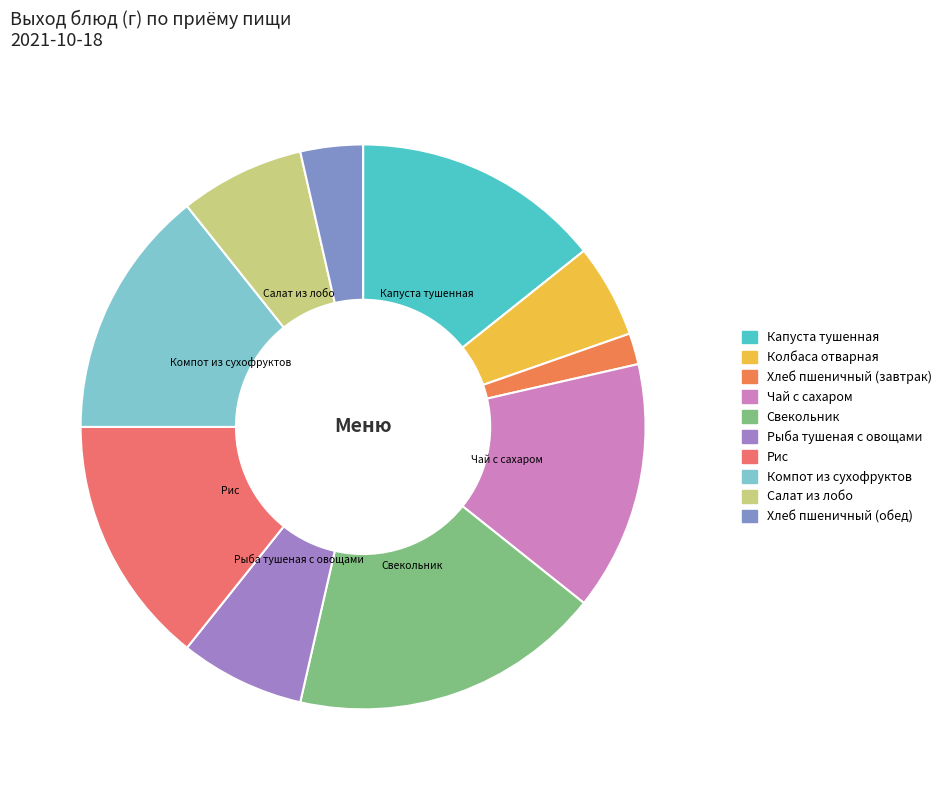

Combined, what portion of the pie is Хлеб пшеничный (завтрак) and Компот из сухофруктов?

16.1%